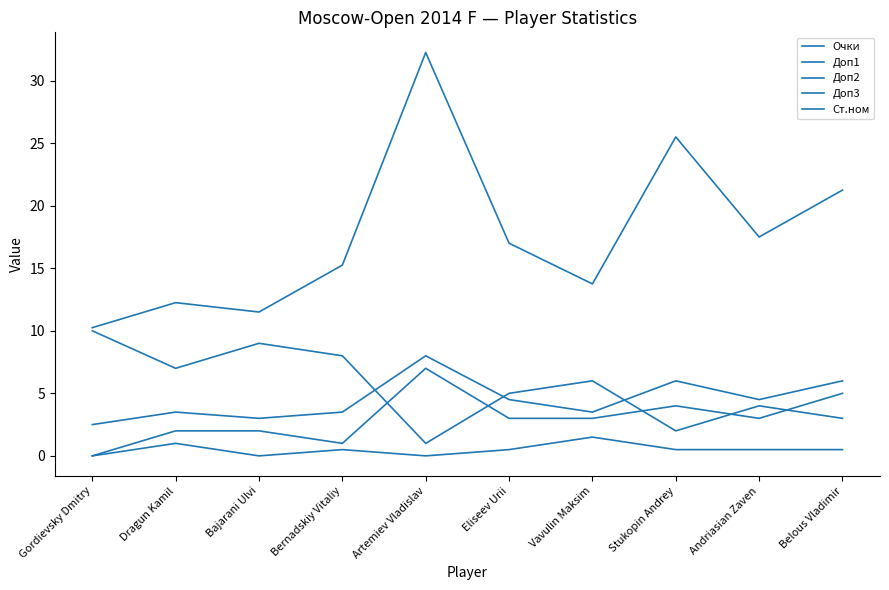

At how many categories does at least one series exceed 23?

2